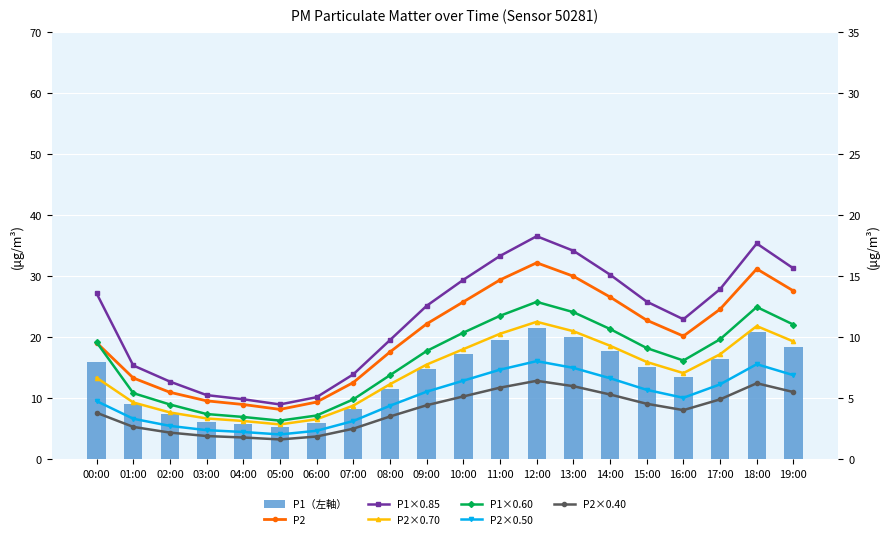

True or false: the data shows 5.0 at 07:00.

False